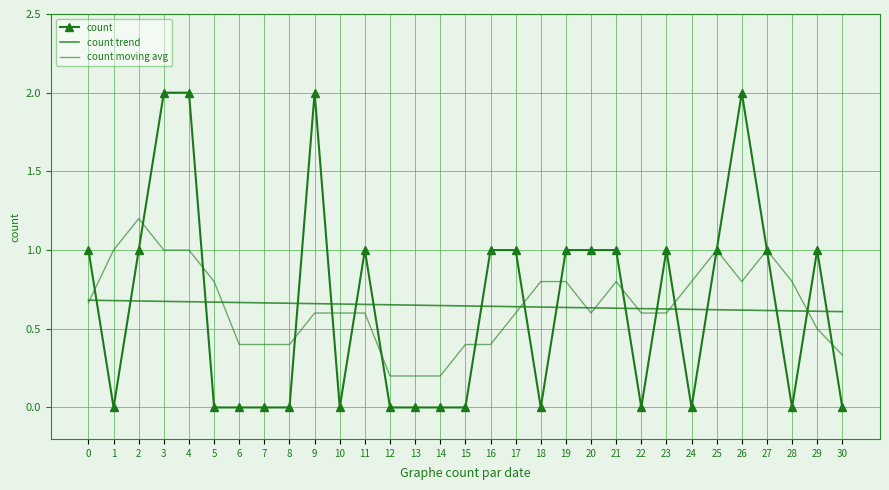

Which category has the lowest value across all series?

1